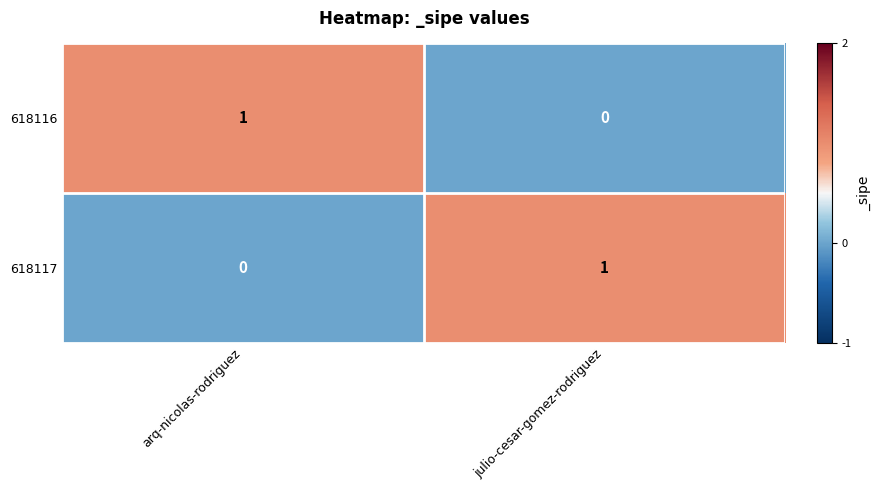

Where is 618116 nearest to the value 0?

julio-cesar-gomez-rodriguez